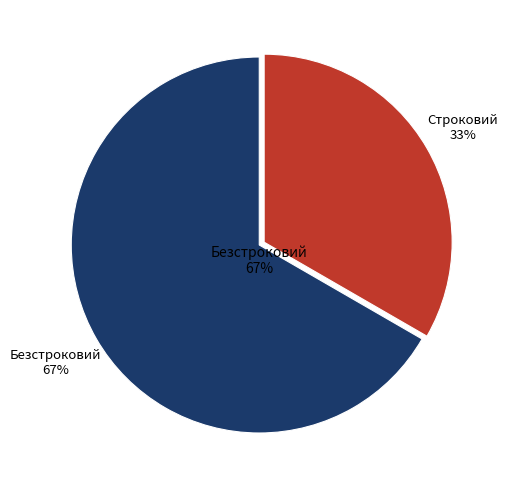

The Безстроковий slice represents 67% of the pie. True or false?

True